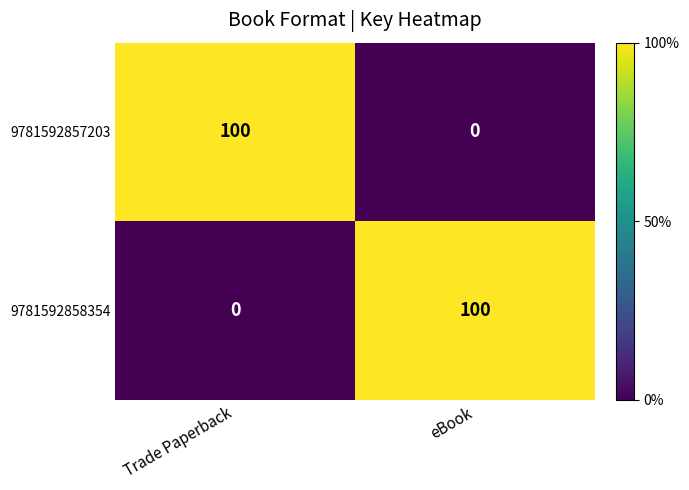

What is the sum of the 9781592858354 values at eBook and Trade Paperback?

100